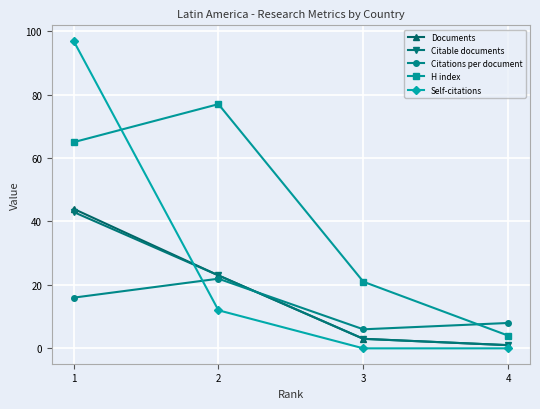

What is the lowest value of the H index series?

4.0